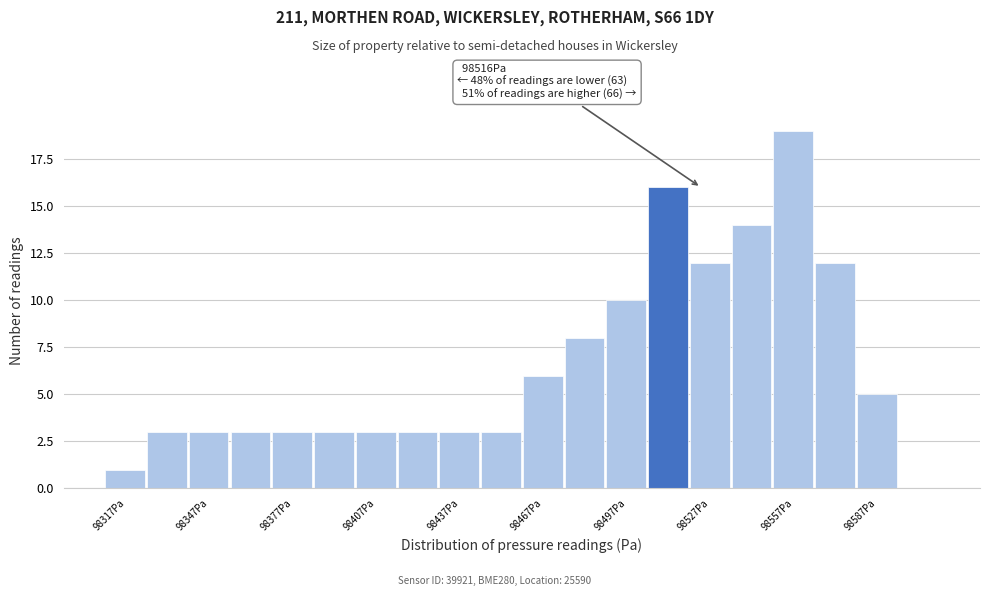

Read against the x-axis, roughly where is the centre of the tallest bar?

98555